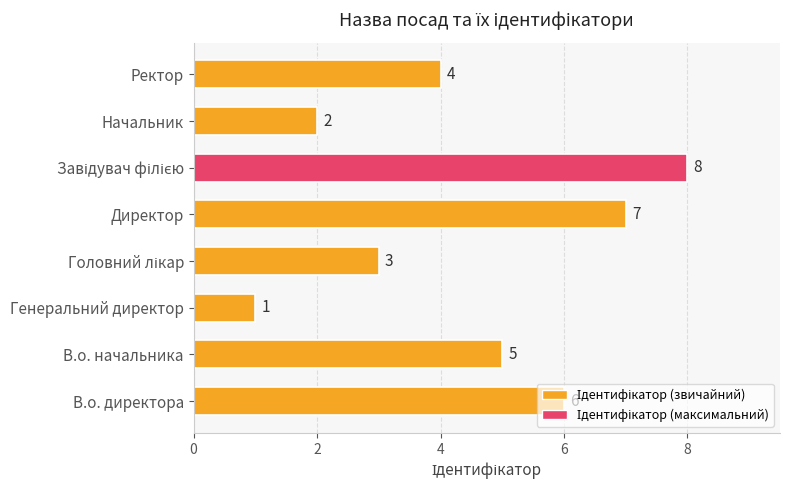

What is the sum of the values at В.о. начальника and Начальник?

7